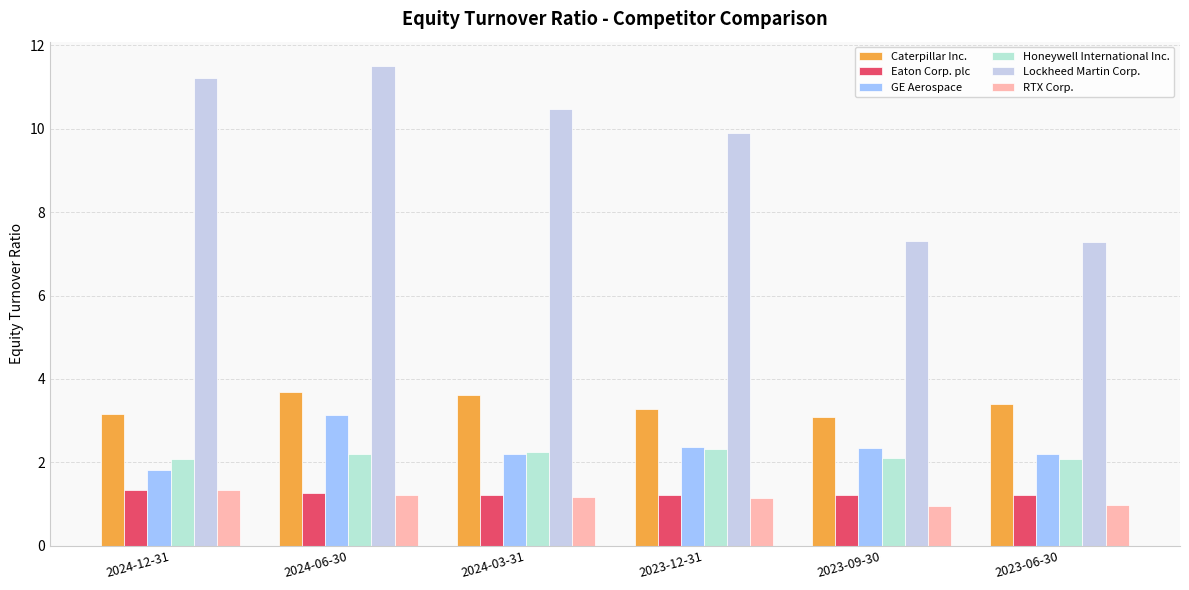

At which label does GE Aerospace reach its minimum?

2024-12-31